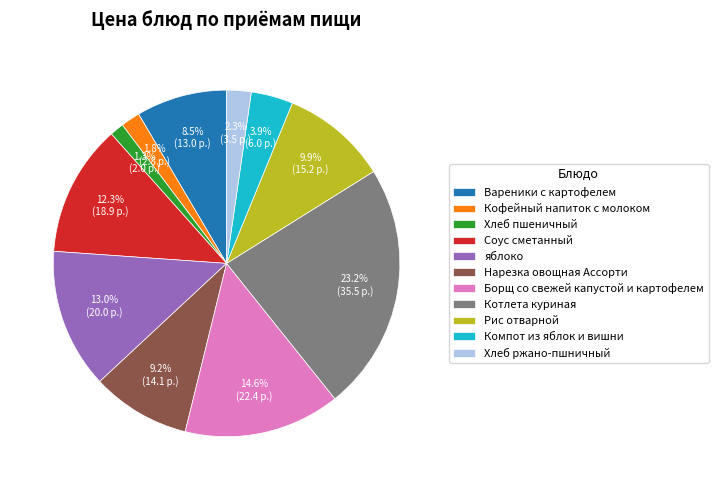

How many segments does this pie chart have?

11